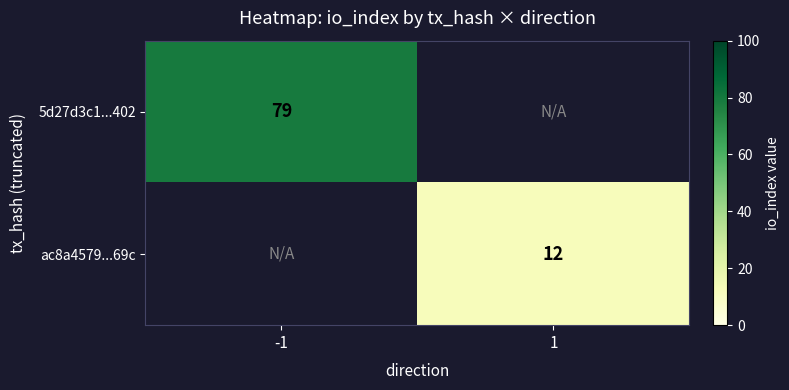

How many series are shown in this chart?

2